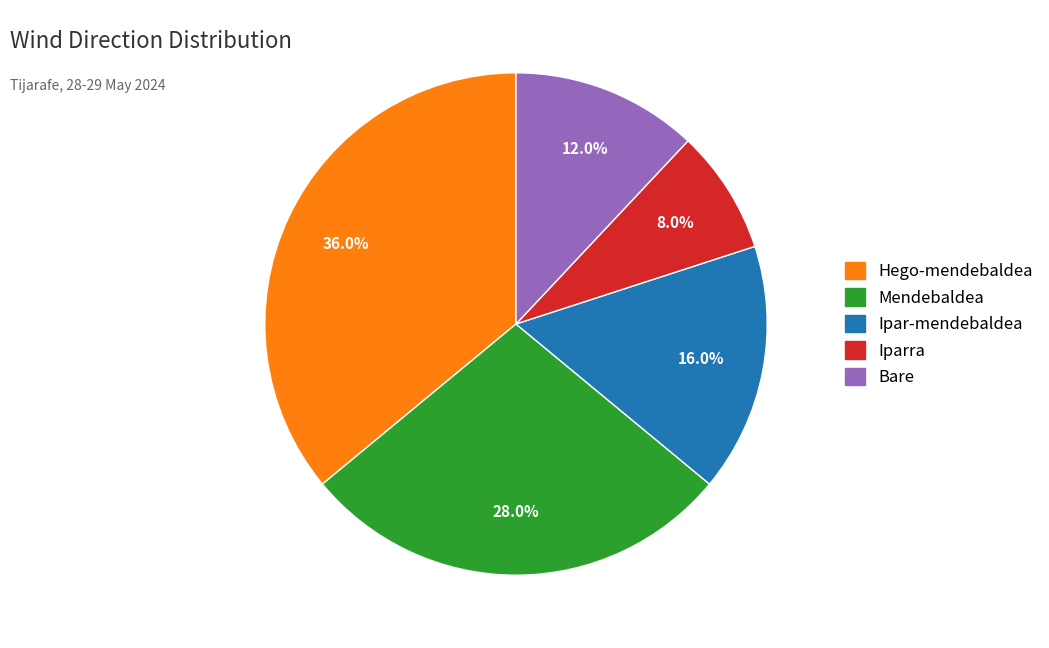

Does Iparra represent more than half of the total?

No